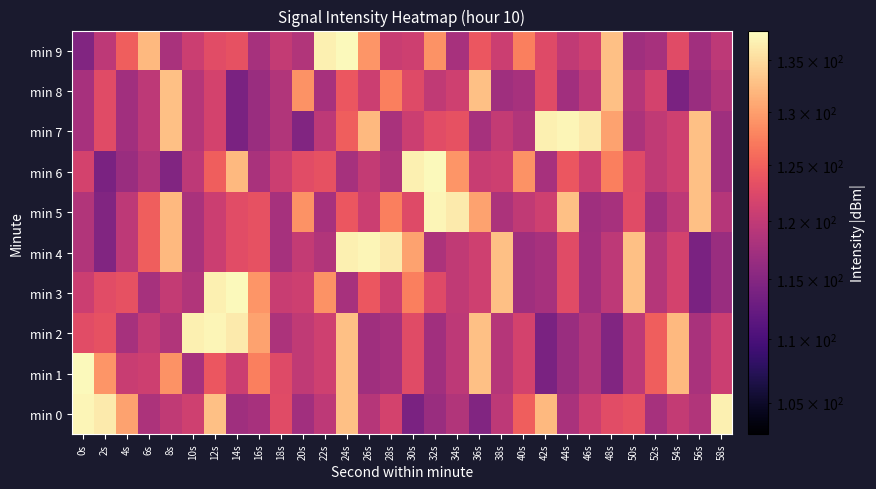

Which series has the largest total across all categories?

min 5